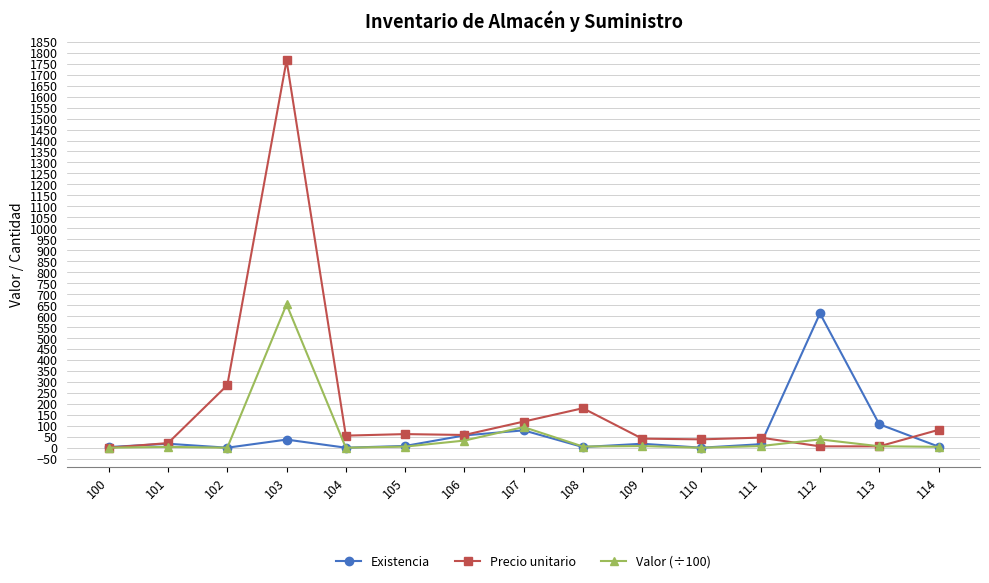

At which label is Precio unitario closest to 882?

102